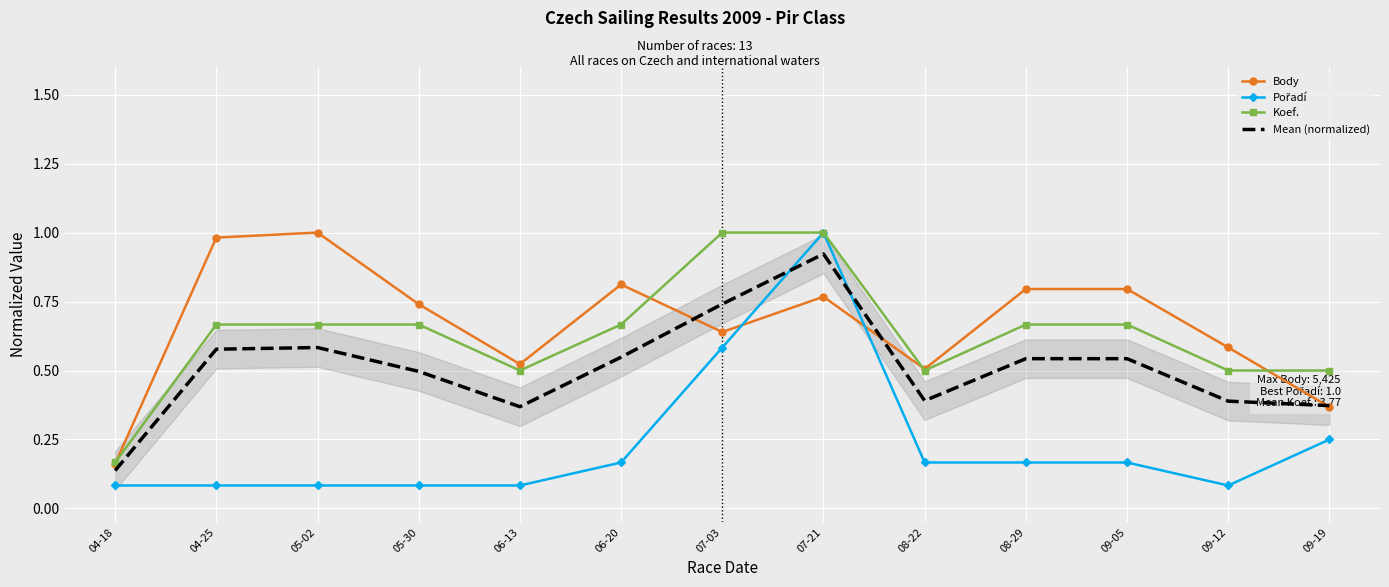

Reading left to right, list all the values displayed in this chart.

Body: 04-18=0.2	04-25=1.0	05-02=1.0	05-30=0.7	06-13=0.5	06-20=0.8	07-03=0.6	07-21=0.8	08-22=0.5	08-29=0.8	09-05=0.8	09-12=0.6	09-19=0.4
Pořadí: 04-18=0.1	04-25=0.1	05-02=0.1	05-30=0.1	06-13=0.1	06-20=0.2	07-03=0.6	07-21=1.0	08-22=0.2	08-29=0.2	09-05=0.2	09-12=0.1	09-19=0.2
Koef.: 04-18=0.2	04-25=0.7	05-02=0.7	05-30=0.7	06-13=0.5	06-20=0.7	07-03=1.0	07-21=1.0	08-22=0.5	08-29=0.7	09-05=0.7	09-12=0.5	09-19=0.5
Mean (normalized): 04-18=0.1	04-25=0.6	05-02=0.6	05-30=0.5	06-13=0.4	06-20=0.5	07-03=0.7	07-21=0.9	08-22=0.4	08-29=0.5	09-05=0.5	09-12=0.4	09-19=0.4